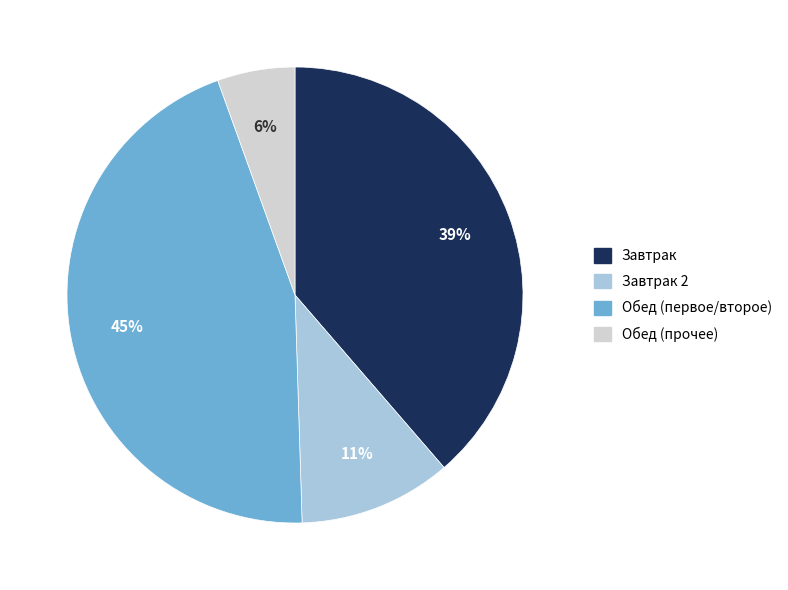

To the nearest percent, what is the average slice percentage?

25%